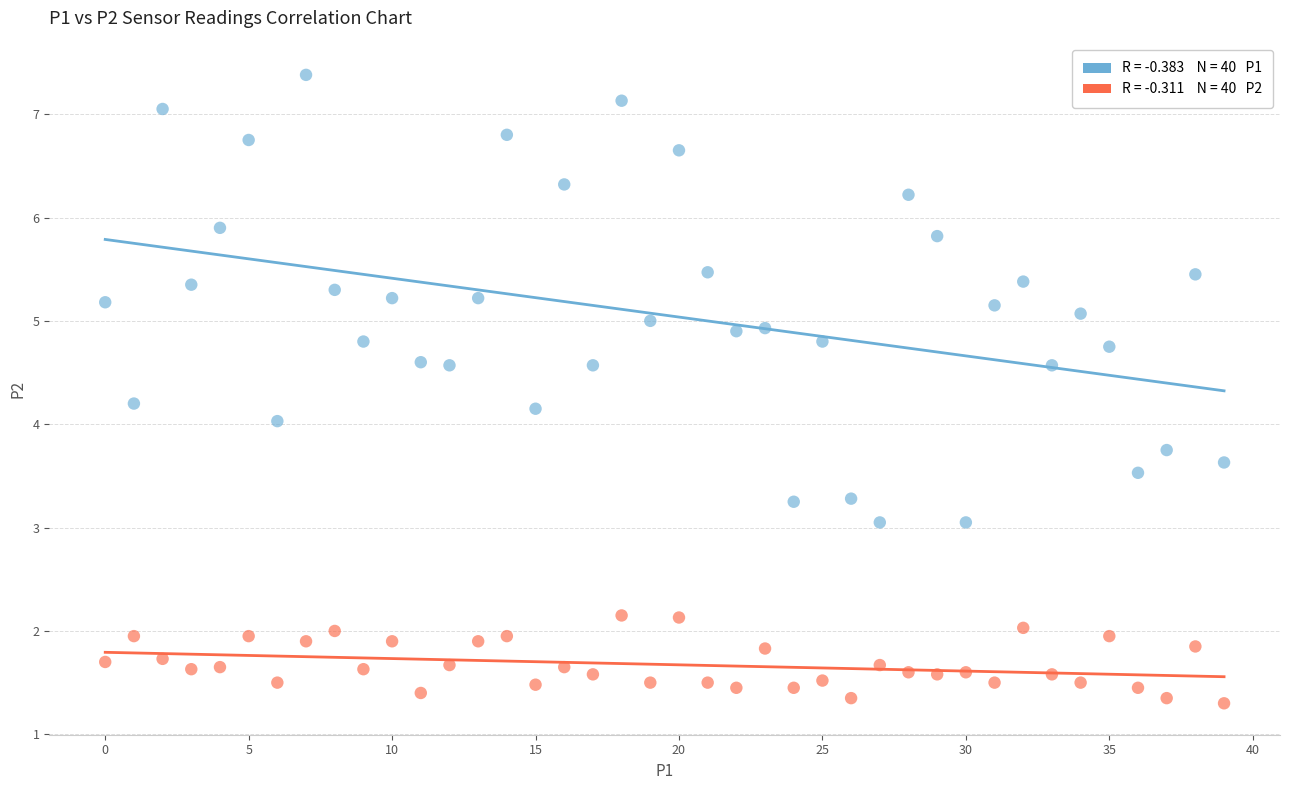

Across all data points, what is the range of Y values (max minus min)?

6.1